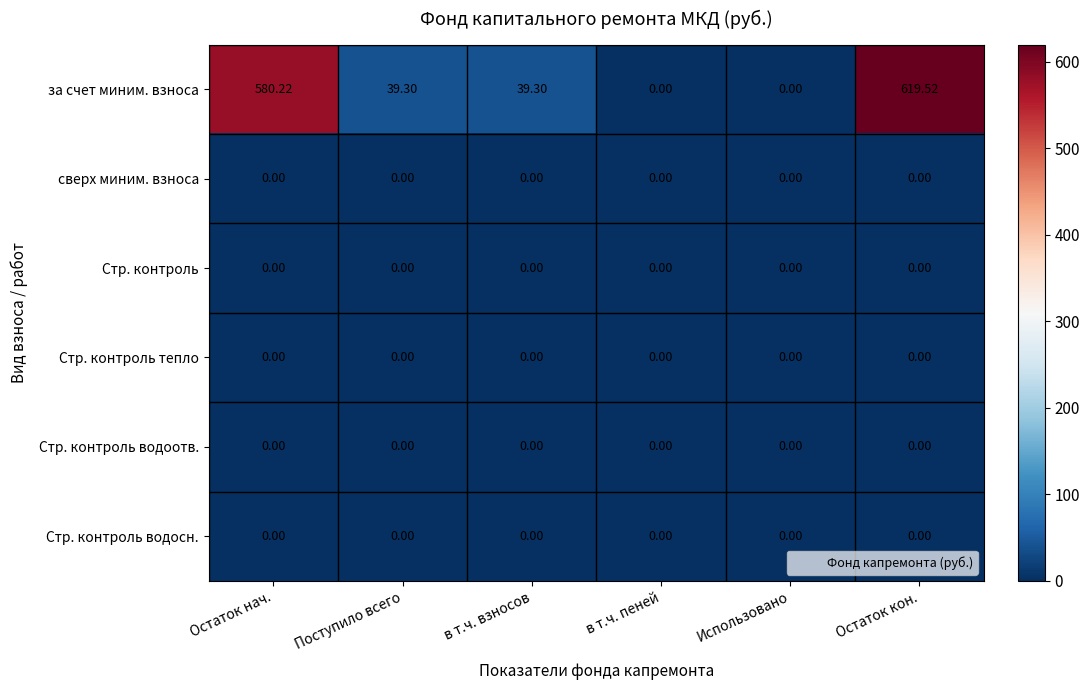

Between Остаток нач. and в т.ч. взносов, which series saw the biggest shift?

за счет миним. взноса